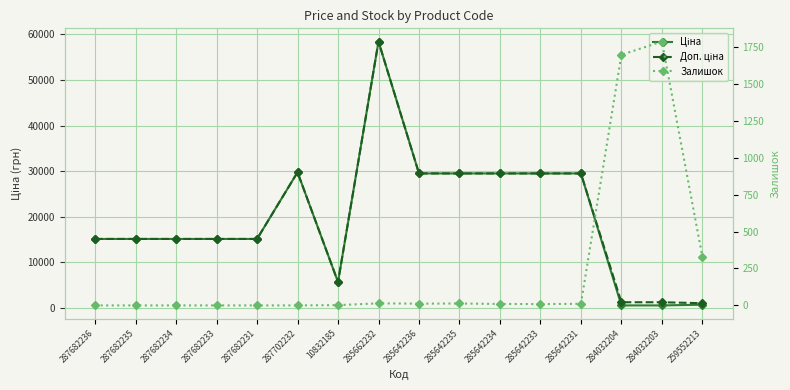

Which series ends up on top after the final intersection of Залишок and Доп. ціна?

Доп. ціна